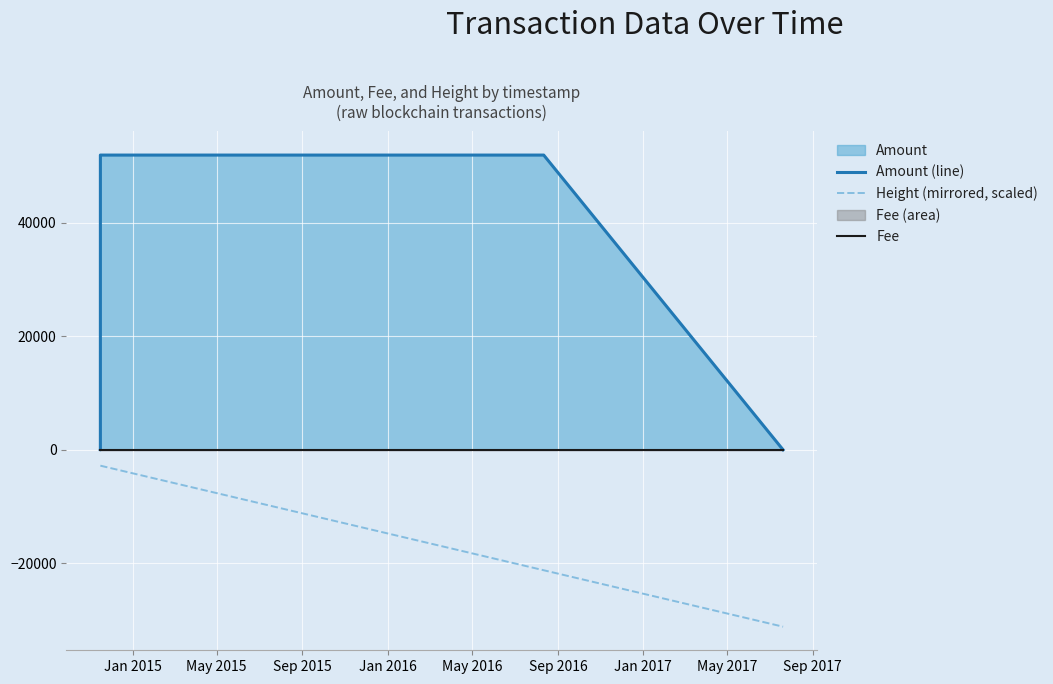

What is the highest value of the Height (mirrored, scaled) series?

-2790.3